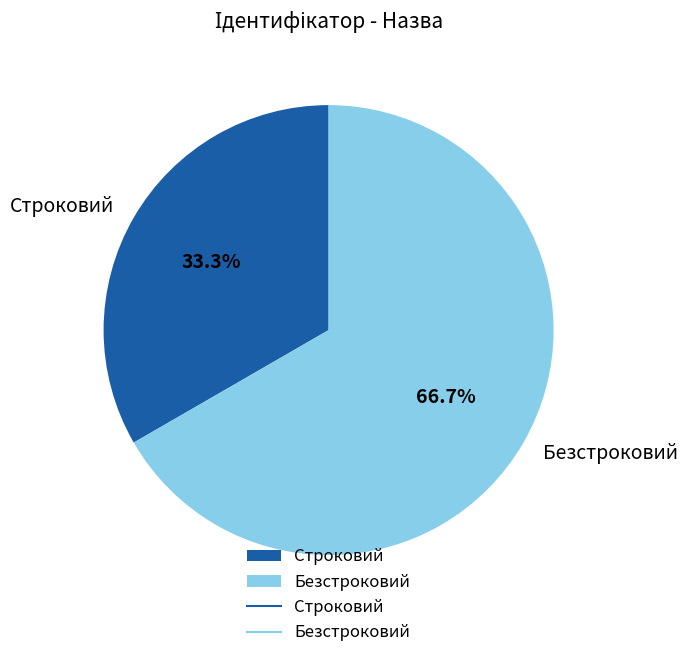

Approximately how many times larger is the value at Строковий compared to Безстроковий?

0.5